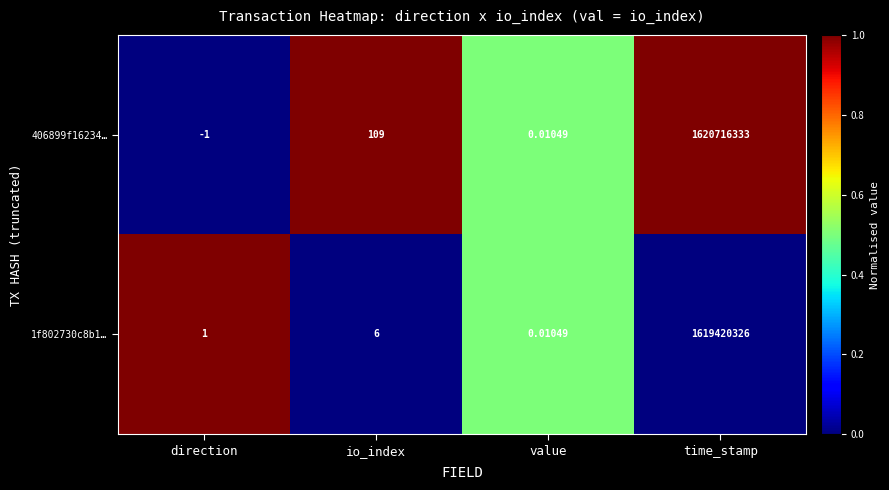

Rank the series by their average value, from lowest to highest.

1f802730c8b1…, 406899f16234…